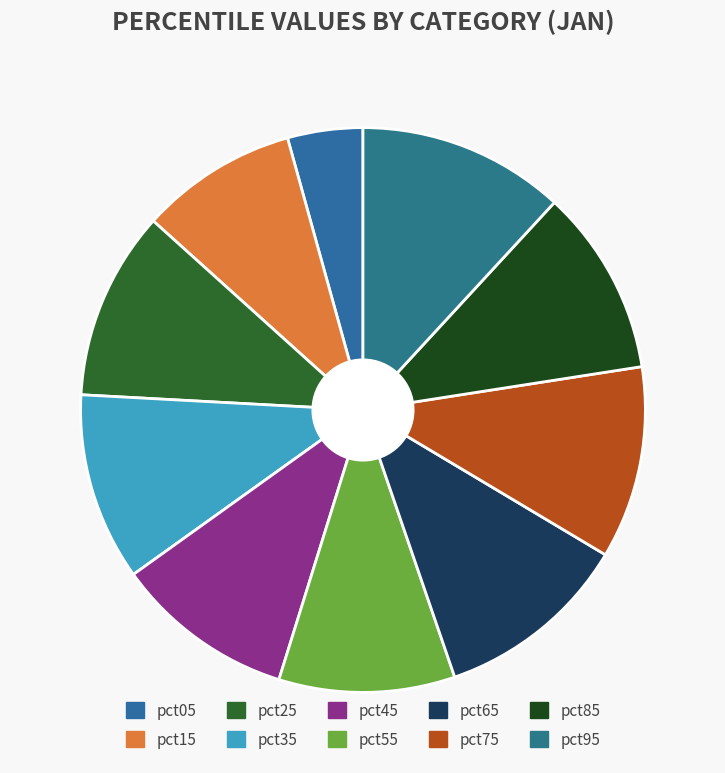

To the nearest percent, what is the difference between the largest and smallest slice percentages?

8%